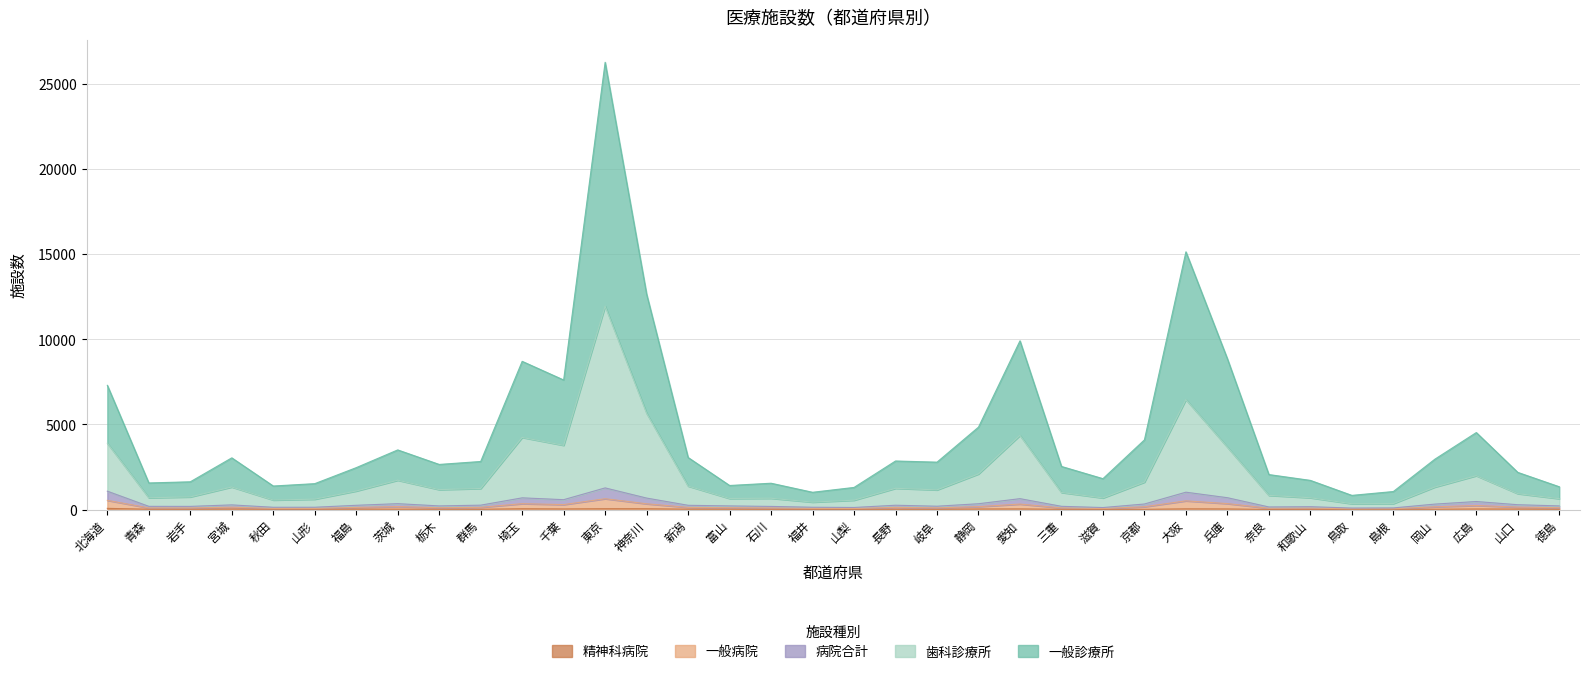

How many lines are shown in the chart?

5